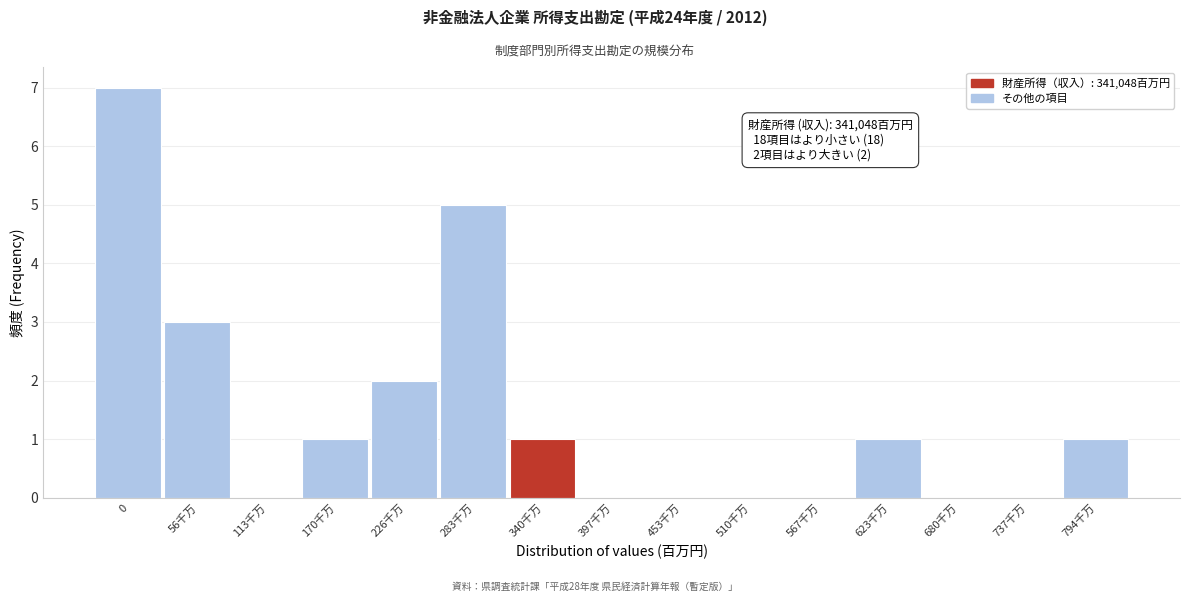

Reading left to right, transcribe all the data shown in this chart.

0=7	56千万=3	113千万=0	170千万=1	226千万=2	283千万=5	340千万=1	397千万=0	453千万=0	510千万=0	567千万=0	623千万=1	680千万=0	737千万=0	794千万=1